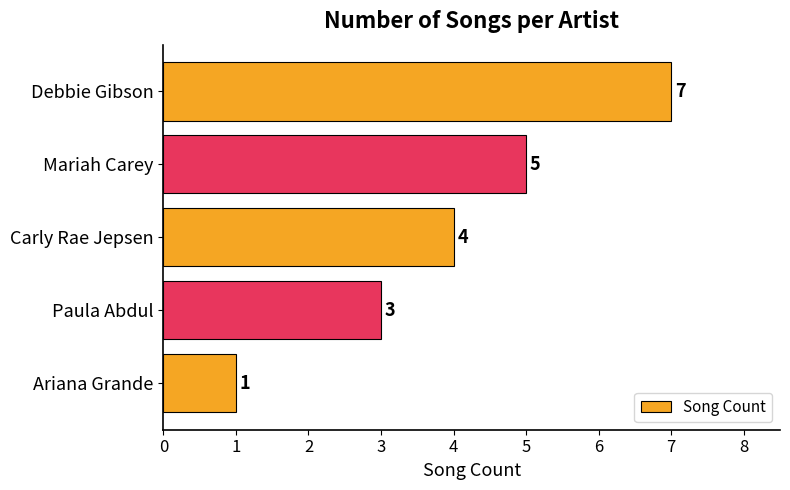

Reading bottom to top, list all the values displayed in this chart.

1	3	4	5	7